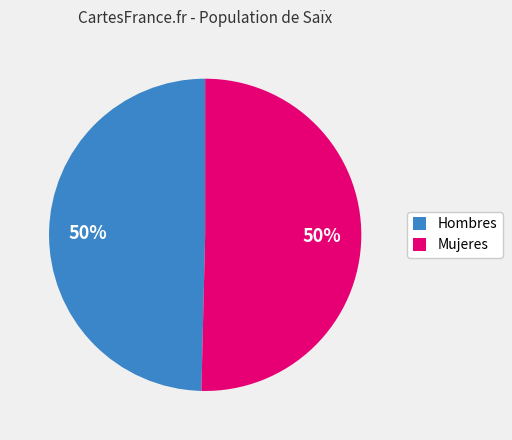

Approximately how many times larger is the value at Hombres compared to Mujeres?

1.0